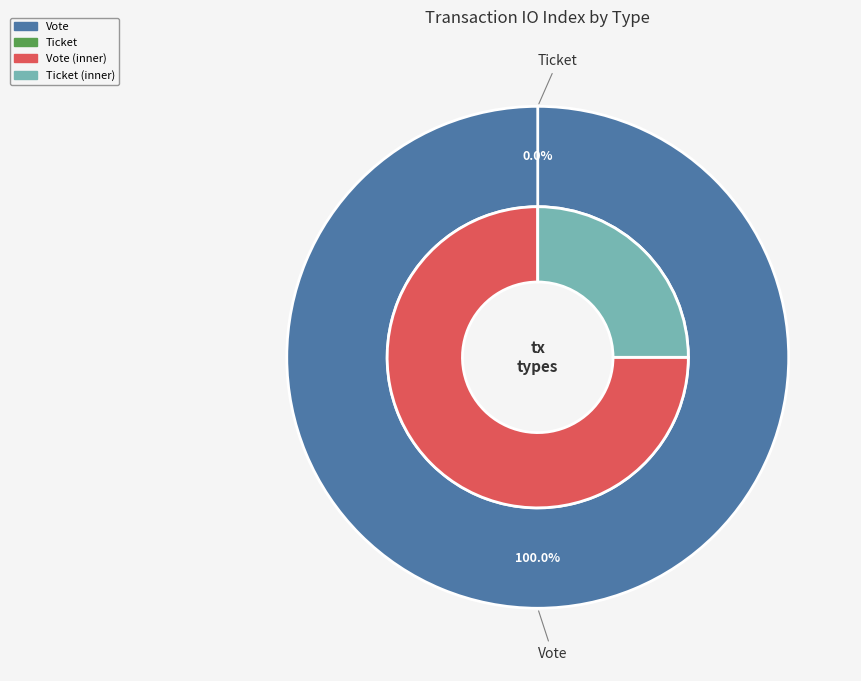

What is the smallest slice in the pie chart?

Ticket